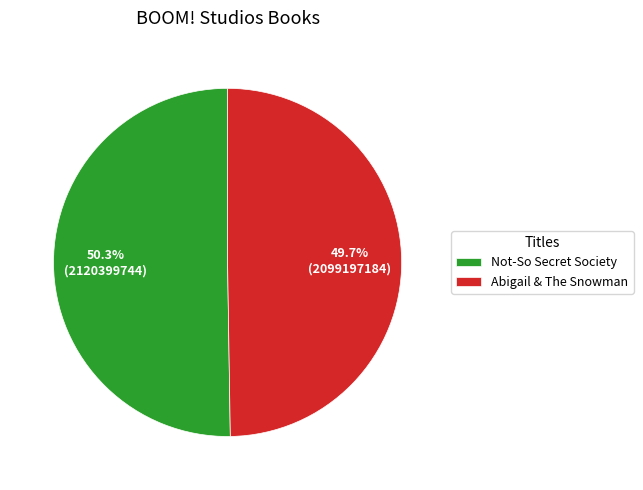

To the nearest percent, what is the difference between the Abigail & The Snowman and Not-So Secret Society slice percentages?

1%